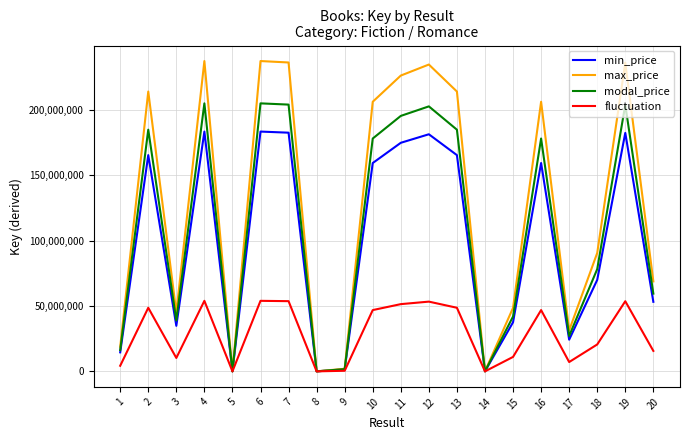

Does the chart have visible grid lines?

Yes